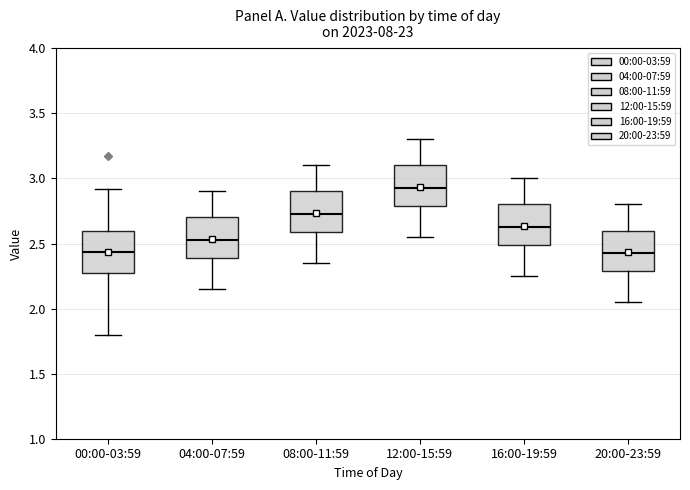

Which box's median line is the highest?

12:00-15:59